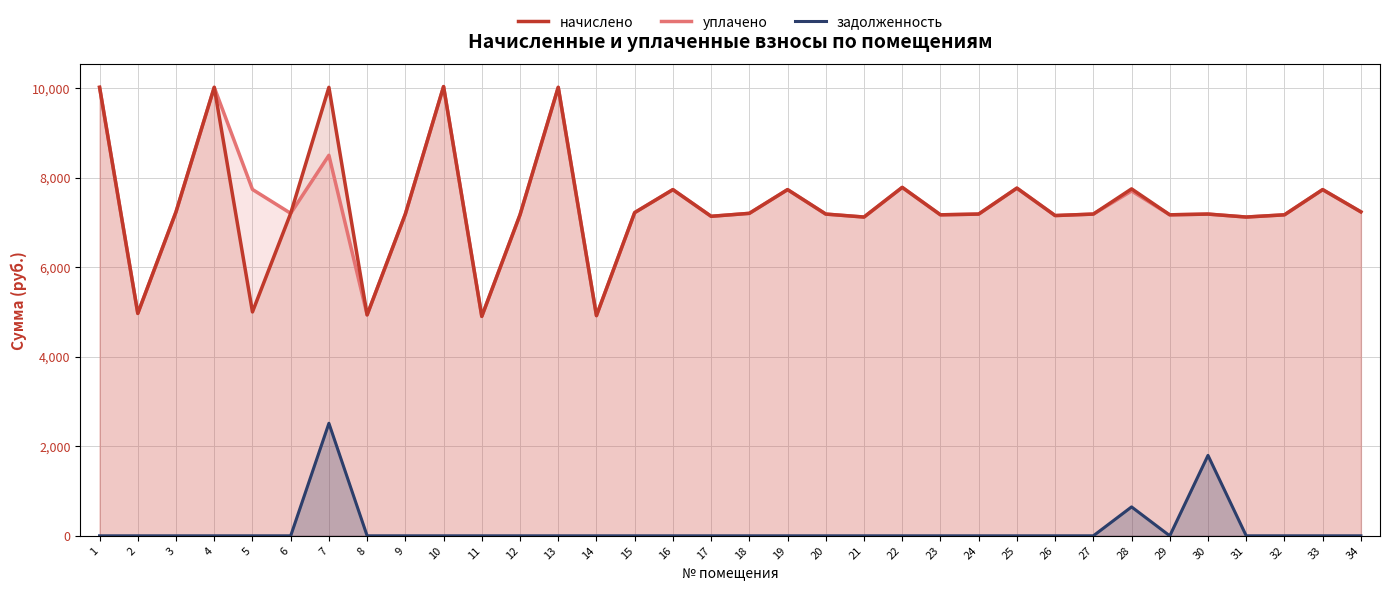

What are all the series names shown in the legend?

начислено, уплачено, задолженность